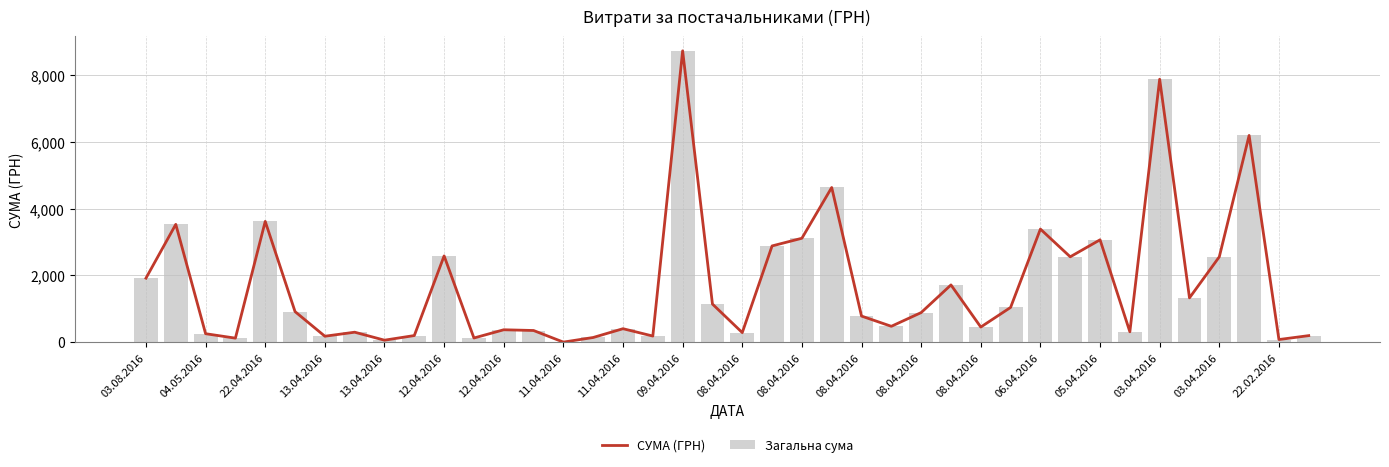

Which series has the largest total across all categories?

СУМА (ГРН)